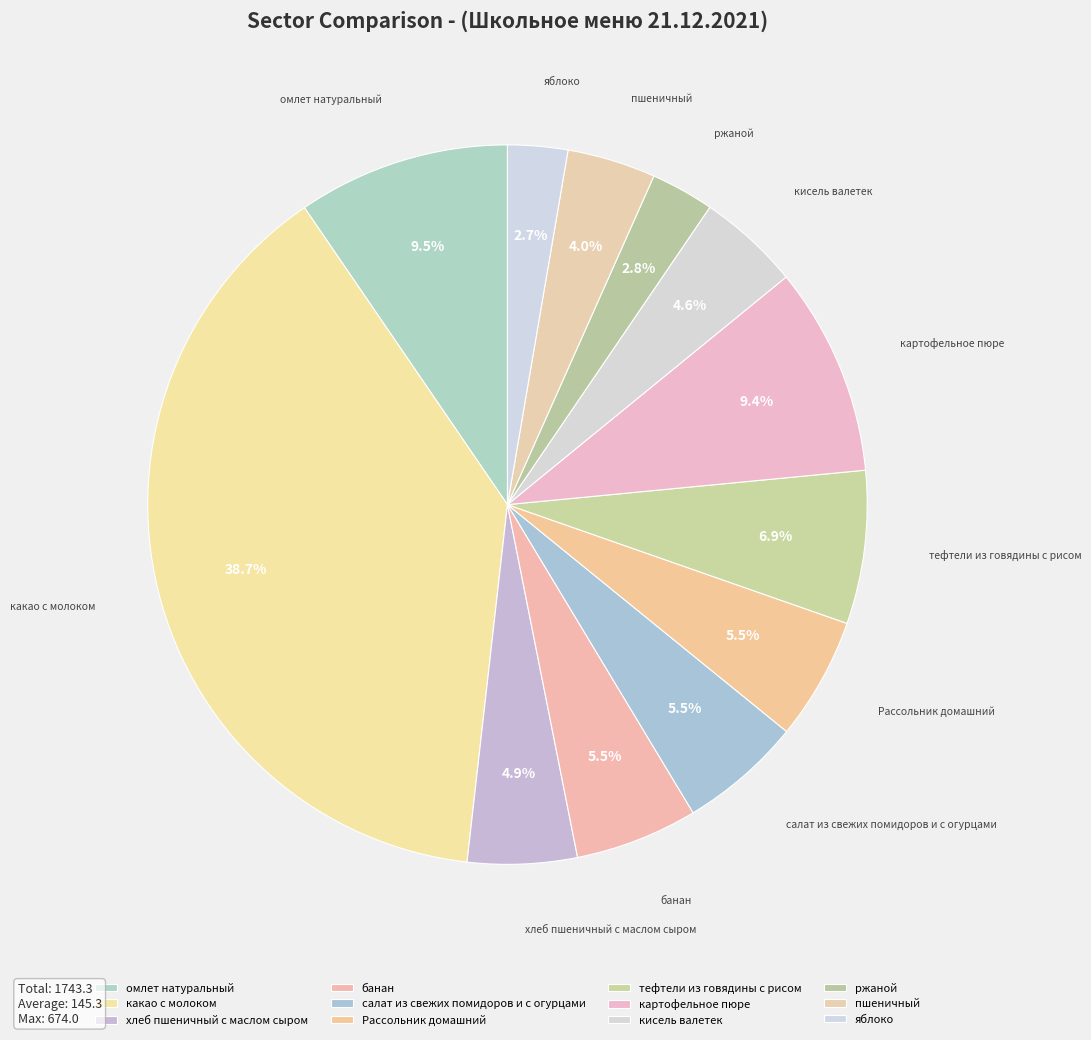

What percentage do Рассольник домашний and какао с молоком together represent?

44.2%